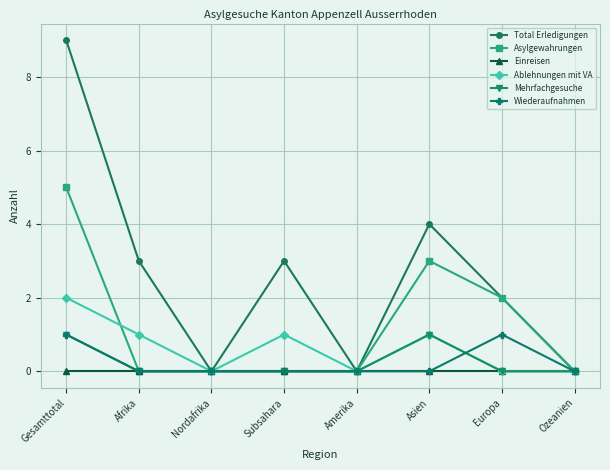

What is the approximate value of Asylgewahrungen at Gesamttotal?

5